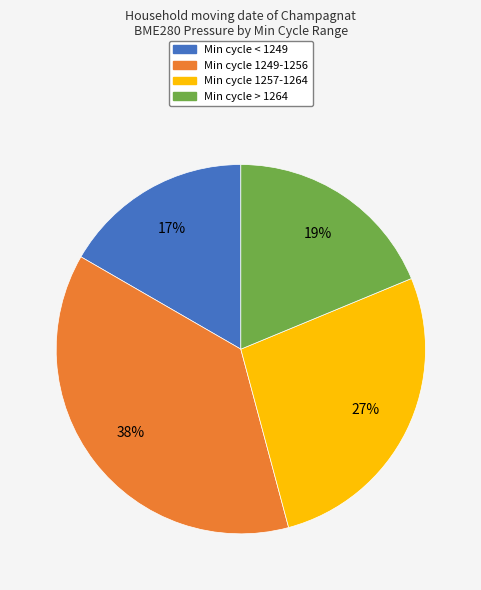

To the nearest percent, what is the difference between the largest and smallest slice percentages?

21%